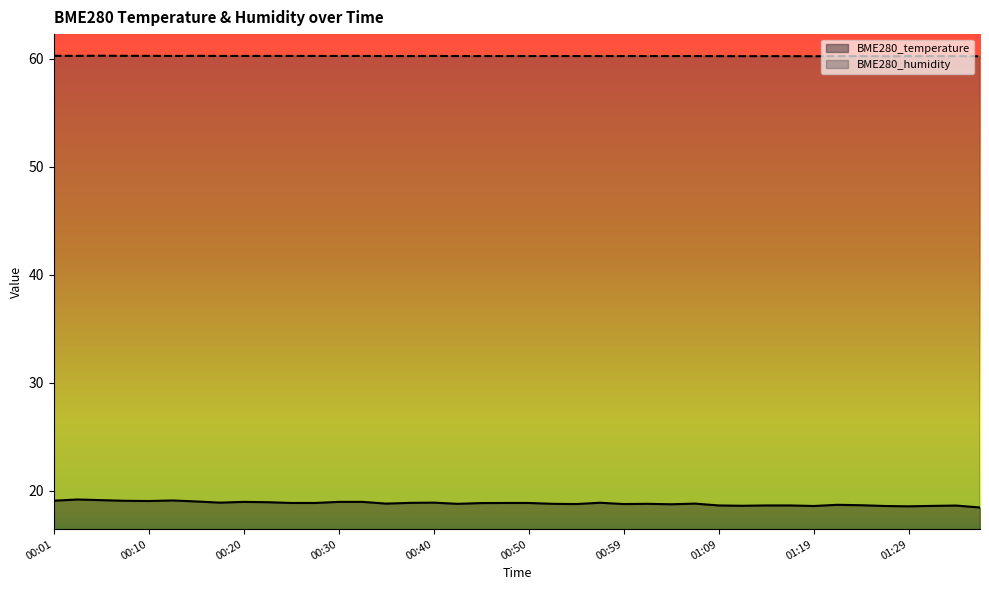

True or false: BME280_humidity and BME280_temperature cross at least once.

False